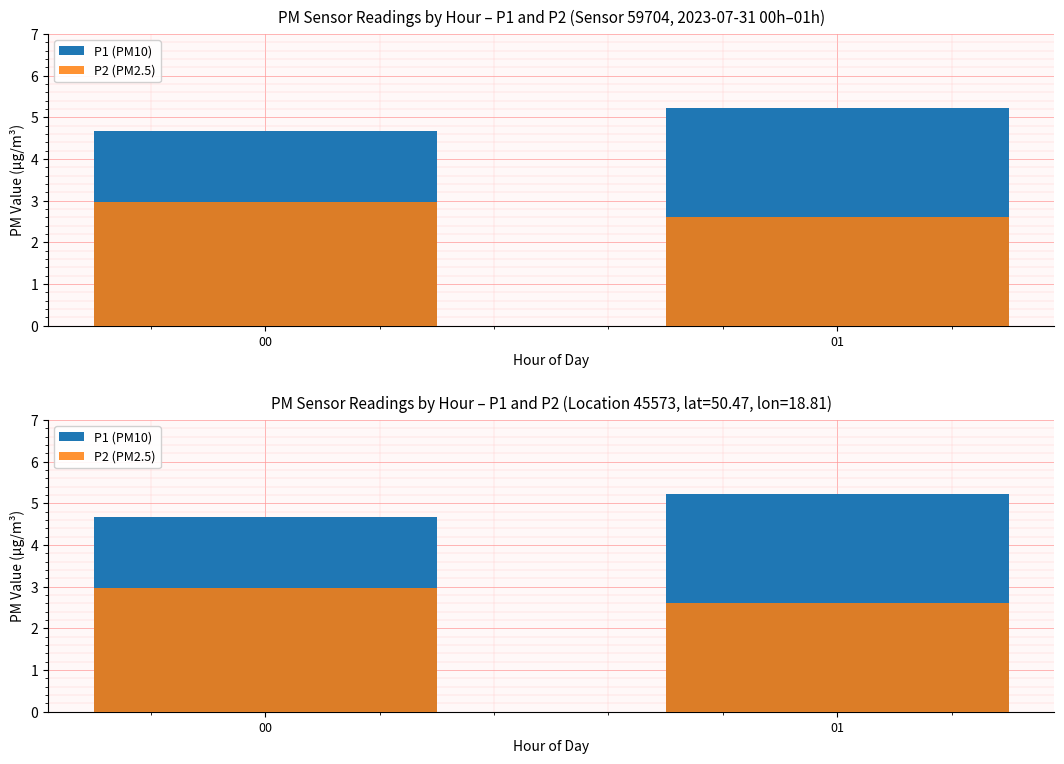

What value does the P2 (PM2.5) series have at 00?

3.0